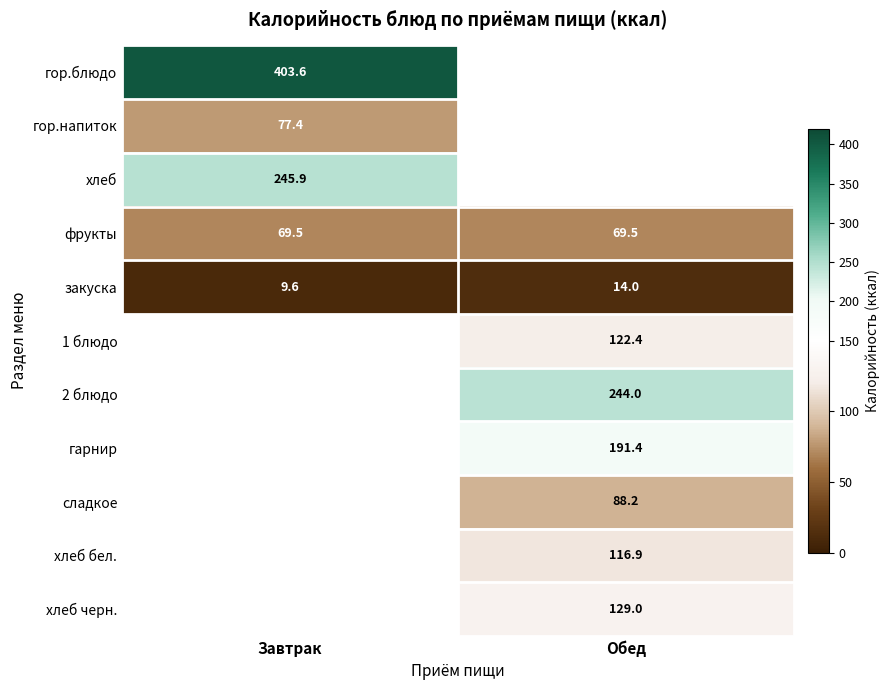

What is the difference between the highest and lowest values at Завтрак?

394.0